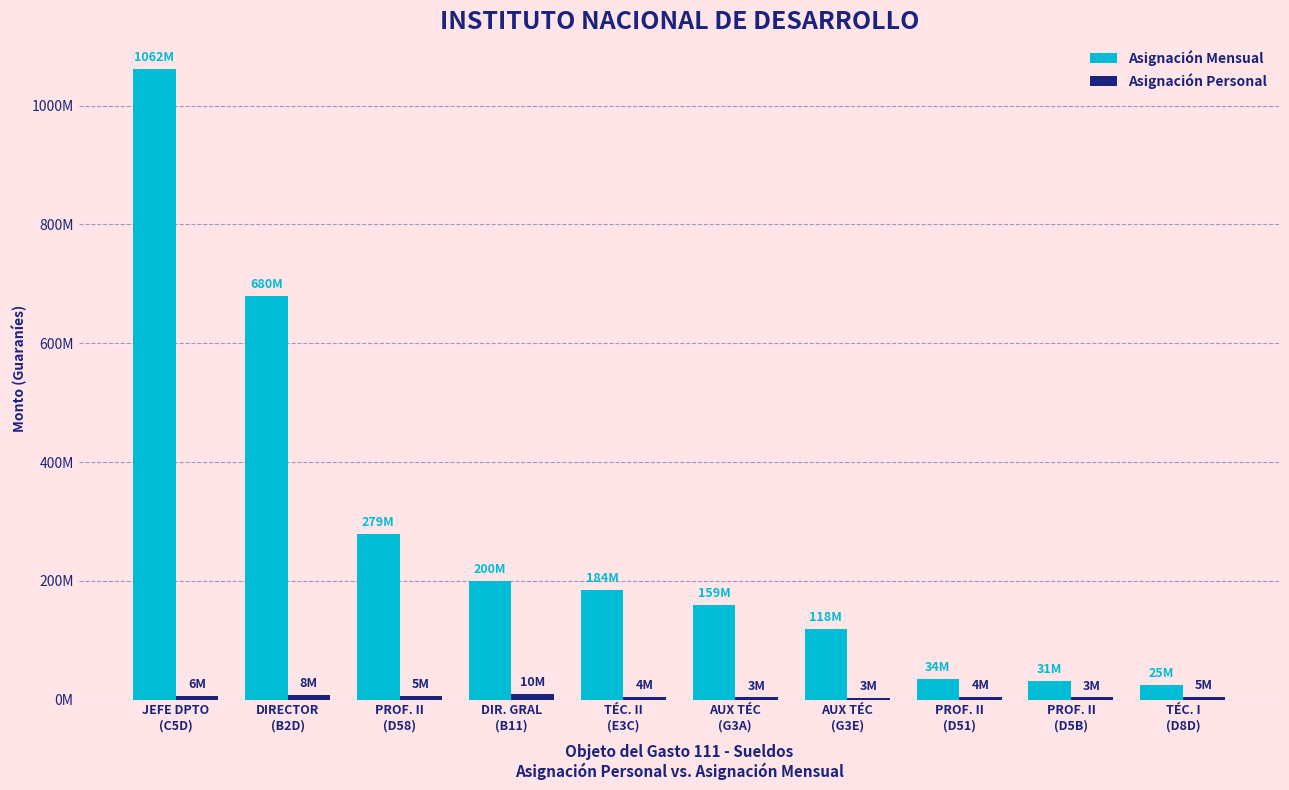

Reading left to right, transcribe all the data shown in this chart.

Asignación Mensual: JEFE DPTO
(C5D)=1062000000	DIRECTOR
(B2D)=680000000	PROF. II
(D58)=279300000	DIR. GRAL
(B11)=200000000	TÉC. II
(E3C)=184500000	AUX TÉC
(G3A)=159100000	AUX TÉC
(G3E)=118800000	PROF. II
(D51)=34400000	PROF. II
(D5B)=31200000	TÉC. I
(D8D)=25000000
Asignación Personal: JEFE DPTO
(C5D)=6000000	DIRECTOR
(B2D)=8000000	PROF. II
(D58)=5700000	DIR. GRAL
(B11)=10000000	TÉC. II
(E3C)=4100000	AUX TÉC
(G3A)=3700000	AUX TÉC
(G3E)=3300000	PROF. II
(D51)=4300000	PROF. II
(D5B)=3900000	TÉC. I
(D8D)=5000000